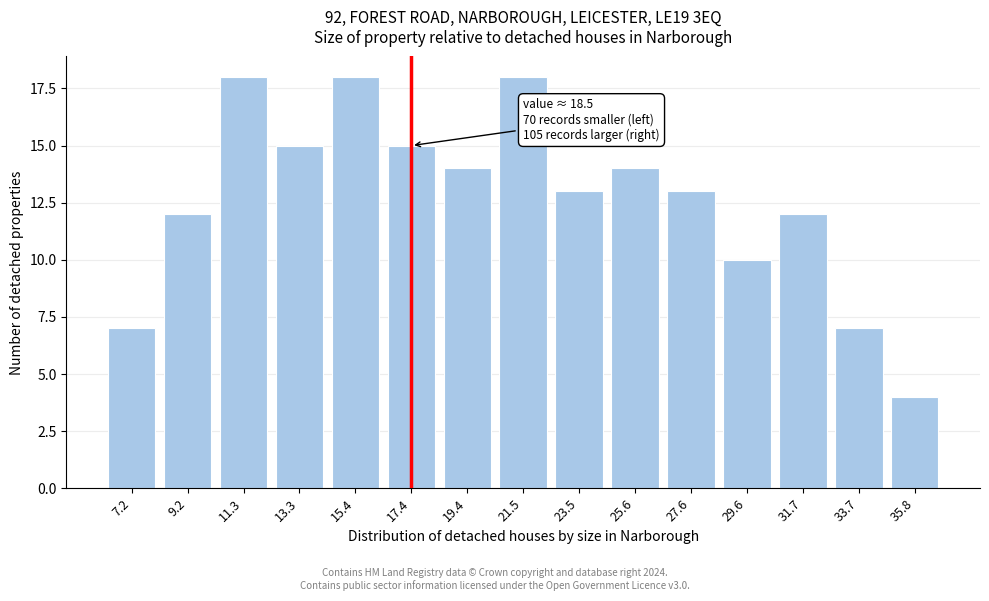

Reading left to right, what are all the values shown in this chart?

7	12	18	15	18	15	14	18	13	14	13	10	12	7	4